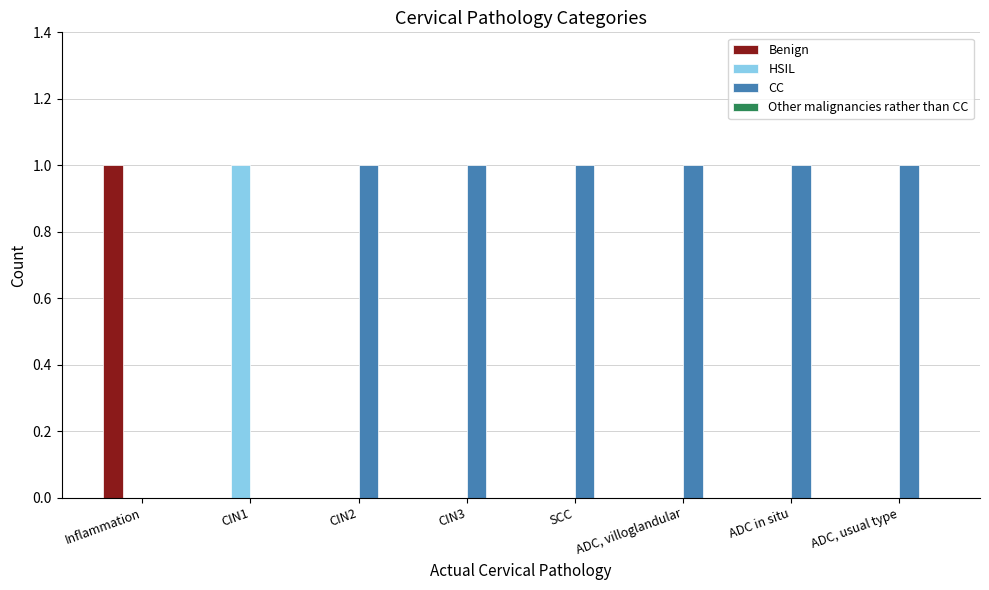

Reading left to right, what are all the values shown in this chart?

Benign: Inflammation=1	CIN1=0	CIN2=0	CIN3=0	SCC=0	ADC, villoglandular=0	ADC in situ=0	ADC, usual type=0
HSIL: Inflammation=0	CIN1=1	CIN2=0	CIN3=0	SCC=0	ADC, villoglandular=0	ADC in situ=0	ADC, usual type=0
CC: Inflammation=0	CIN1=0	CIN2=1	CIN3=1	SCC=1	ADC, villoglandular=1	ADC in situ=1	ADC, usual type=1